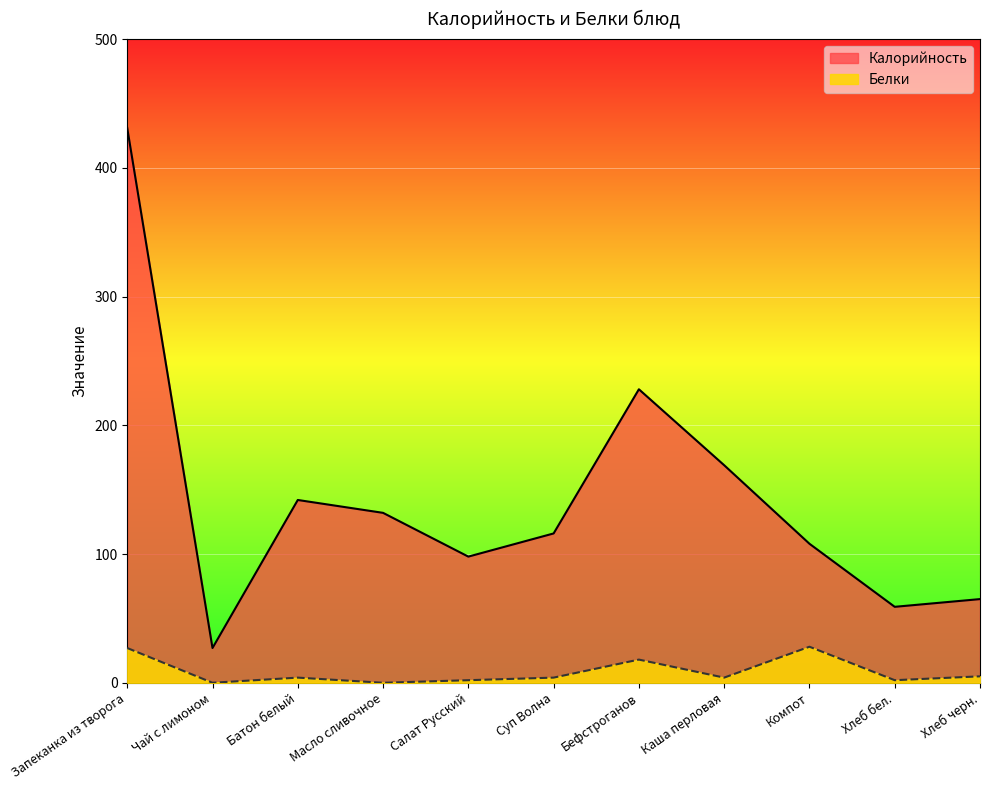

True or false: Калорийность has a value of 31 at Масло сливочное.

False